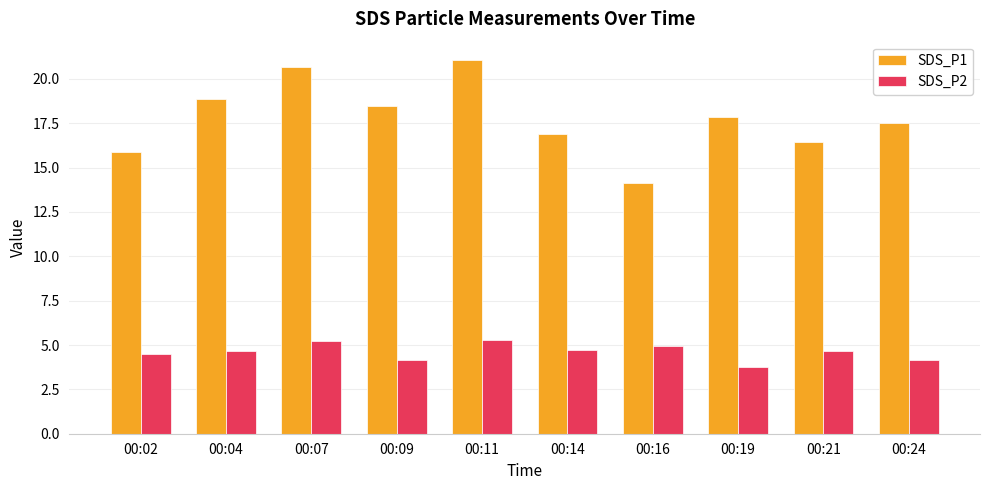

How many bars are there in each group?

2